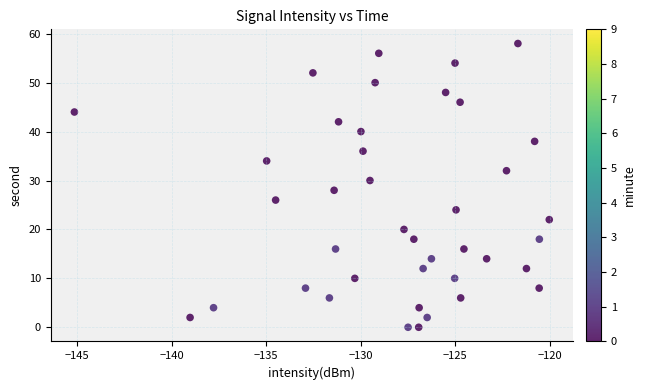

What is the range of Y values (max minus min)?

58